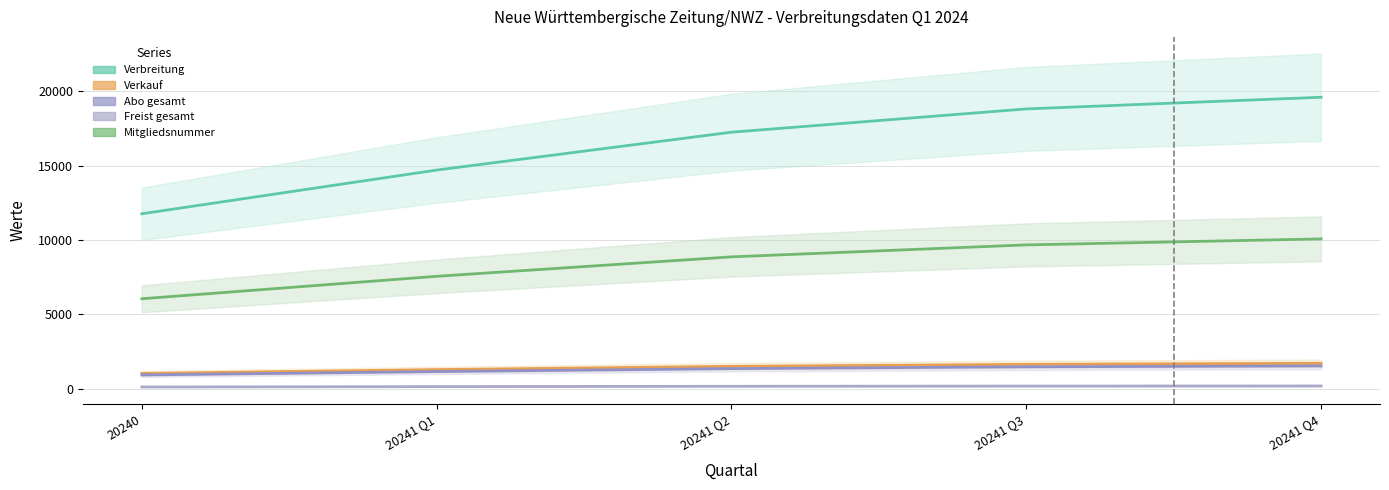

At which label is Mitgliedsnummer (line) closest to 8059?

20241 Q1